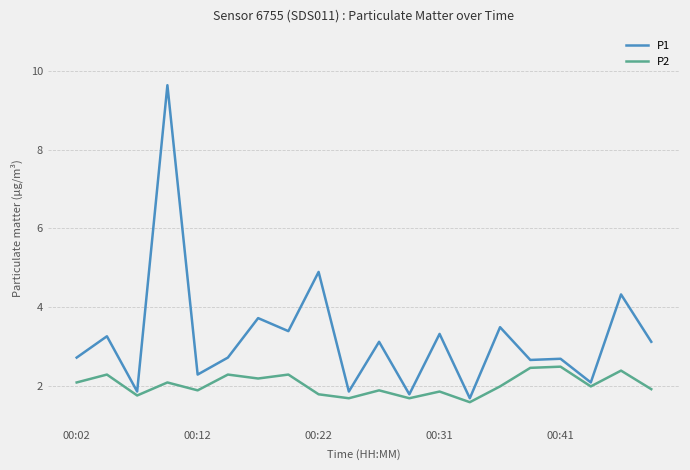

Which series has the widest spread of values?

P1